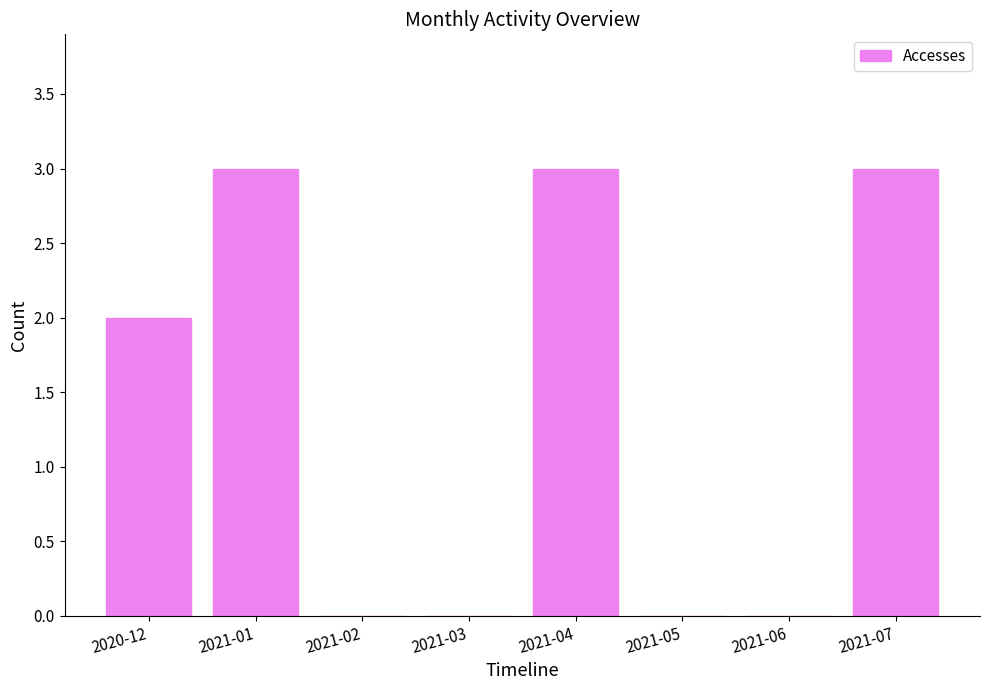

Approximately how many times larger is the value at 2021-04 compared to 2020-12?

1.5